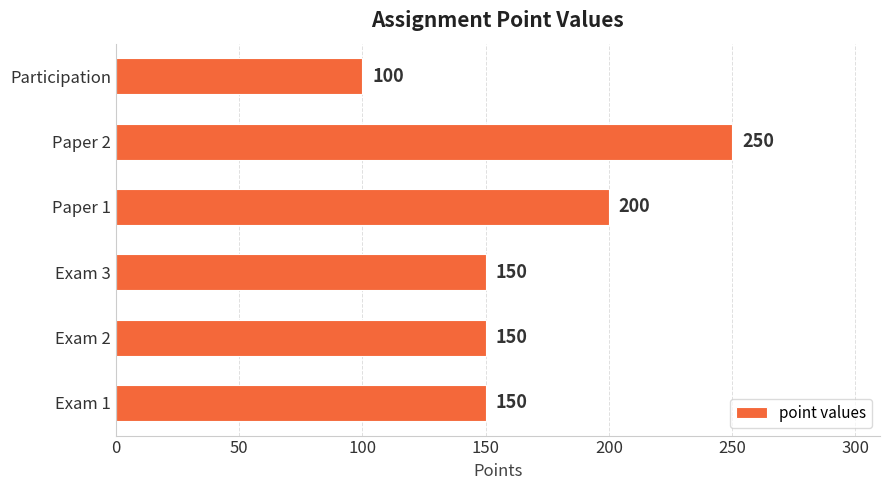

The chart shows a value of 204 at Exam 1. True or false?

False